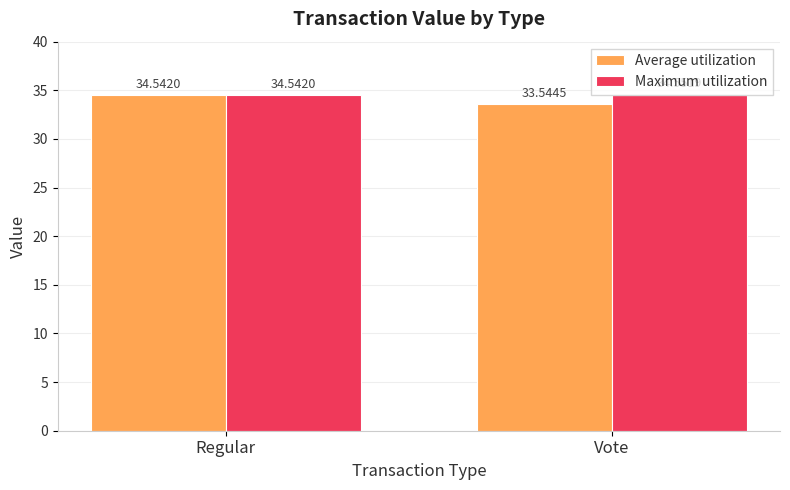

Reading right to left, extract all data points from this chart.

Average utilization: 33.5	34.5
Maximum utilization: 34.6	34.5